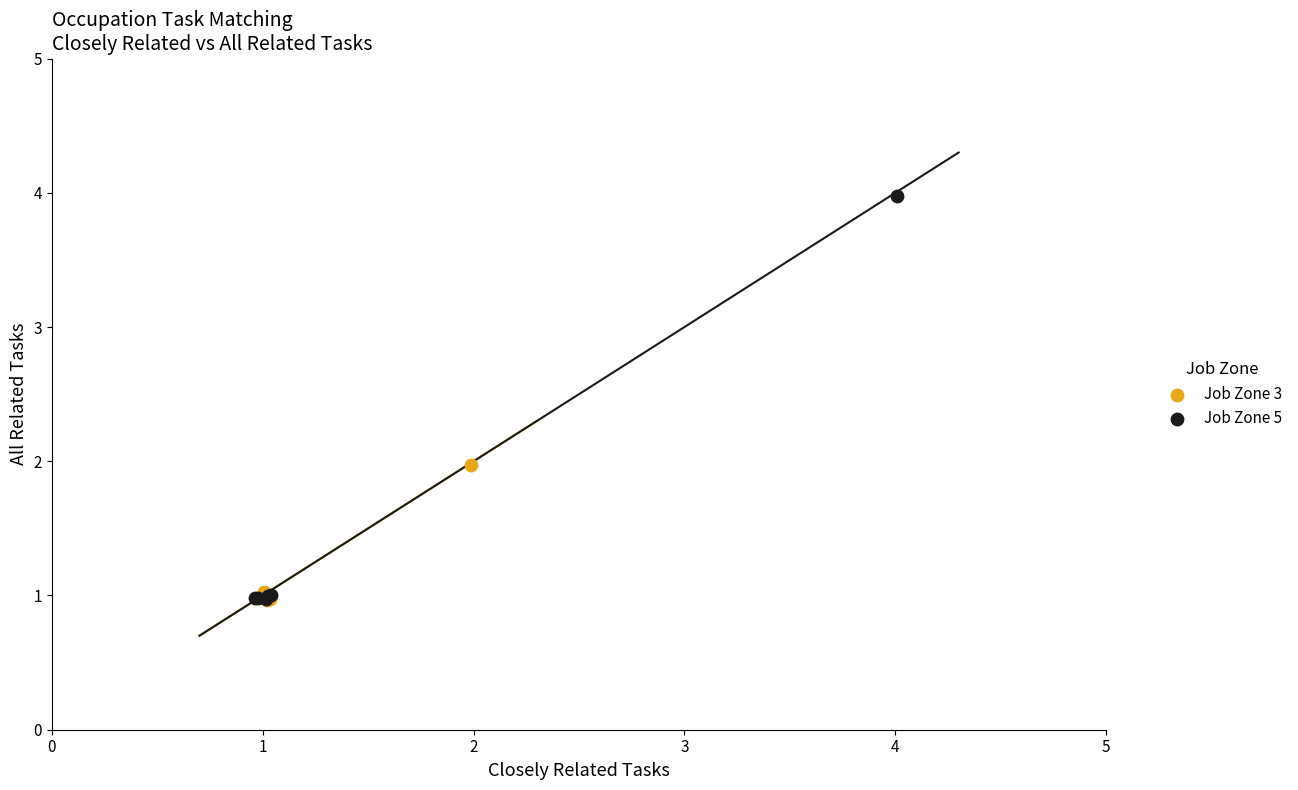

Which series contains the highest Y value?

Job Zone 5